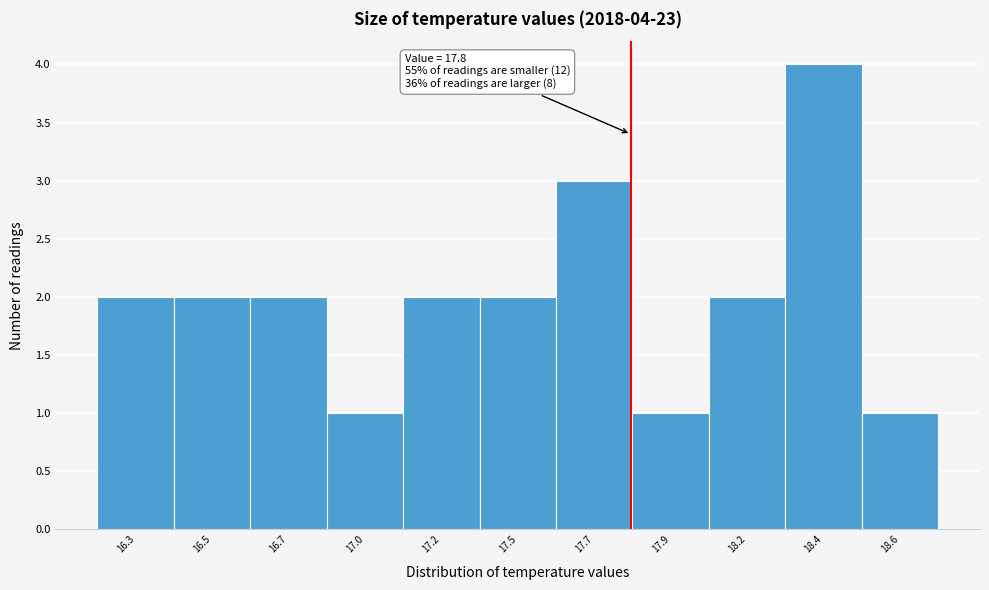

Reading left to right, list all the values displayed in this chart.

2	2	2	1	2	2	3	1	2	4	1